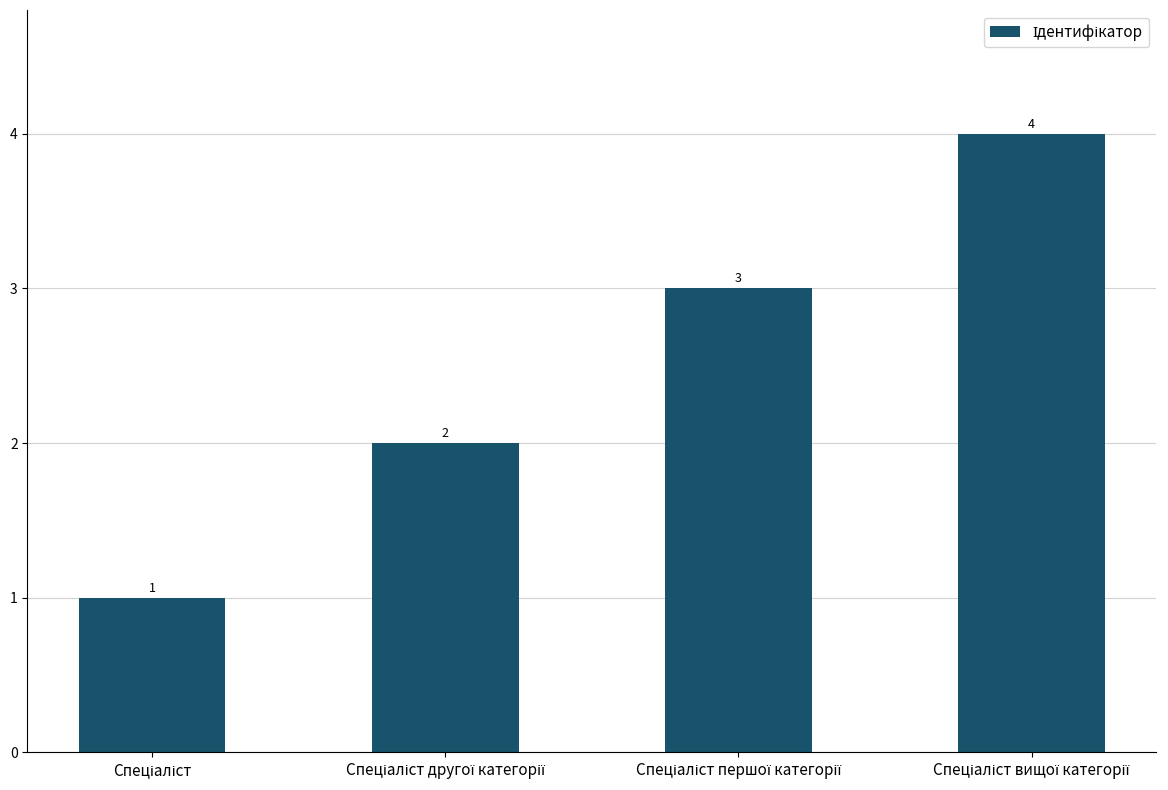

What is the difference between the maximum and minimum values?

3